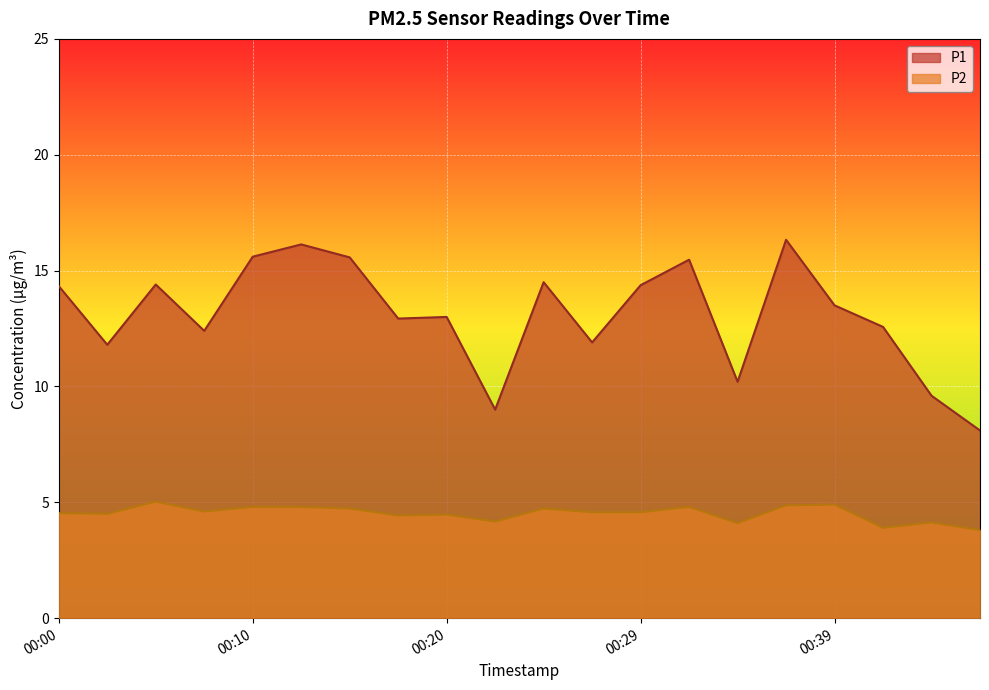

True or false: P1 and P2 intersect in this chart.

False